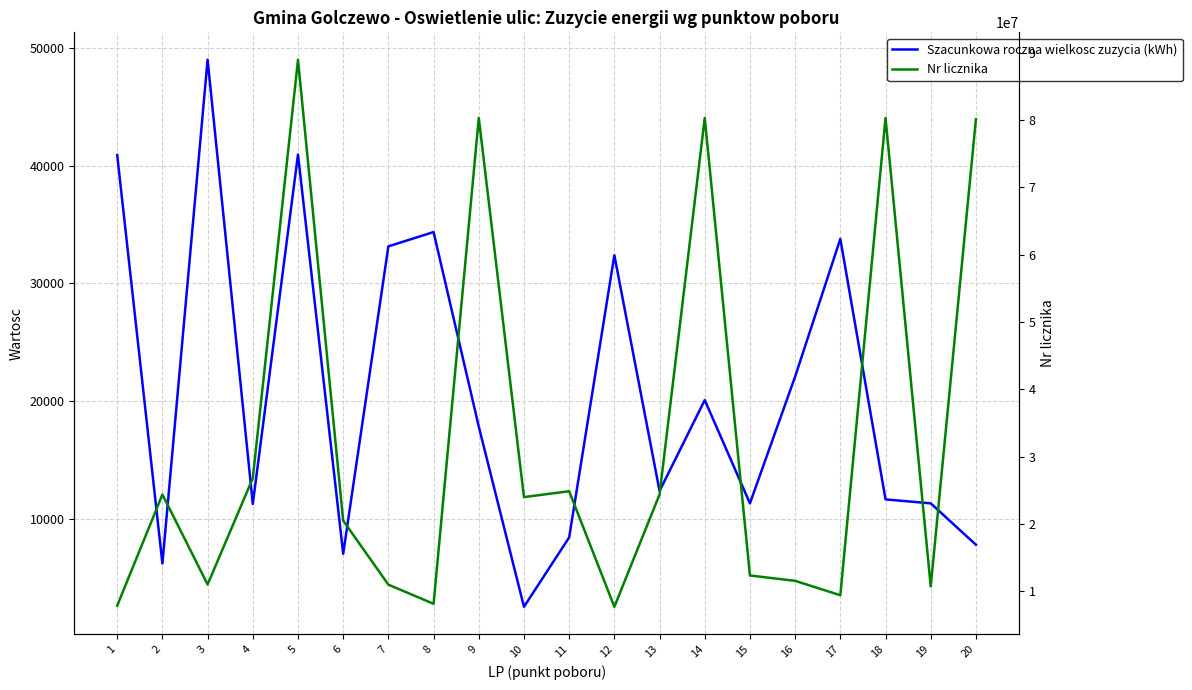

What is the spread (max minus min) of values at 15?

12304010